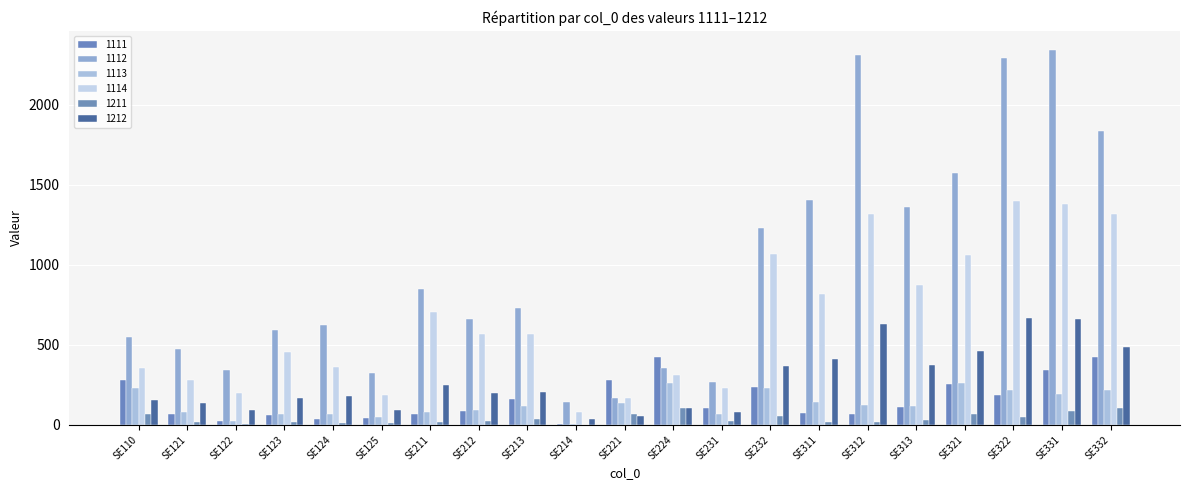

At how many categories does at least one series exceed 849?

8